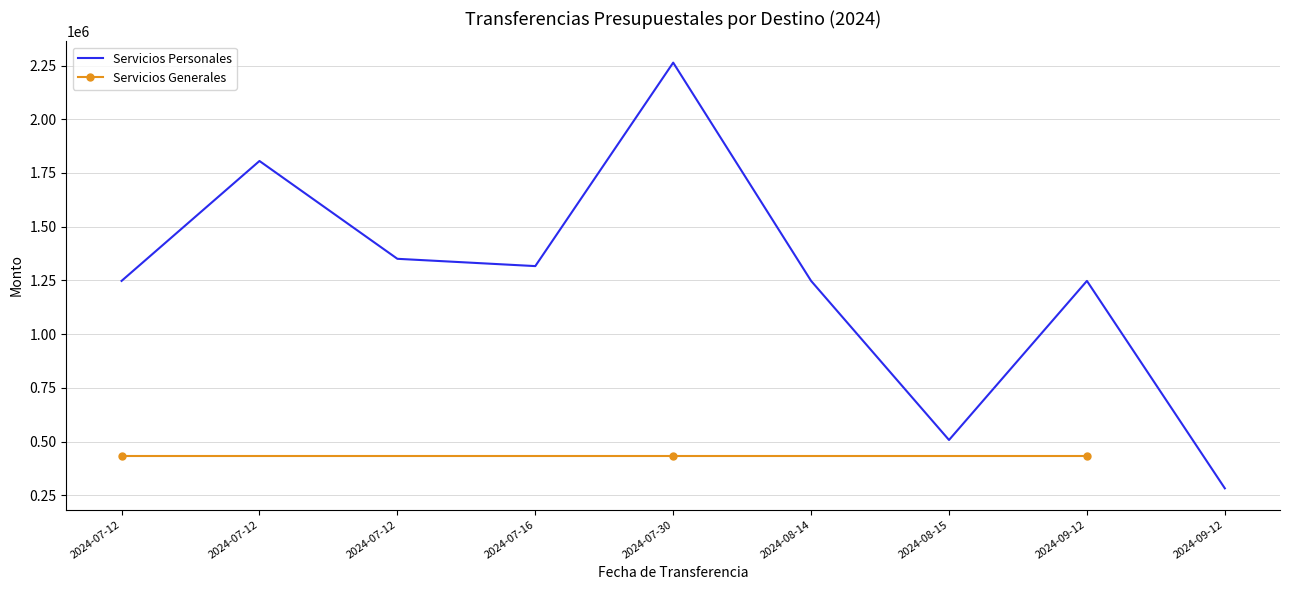

What is the change in value from 2024-07-30 to 2024-09-12?

-1015514